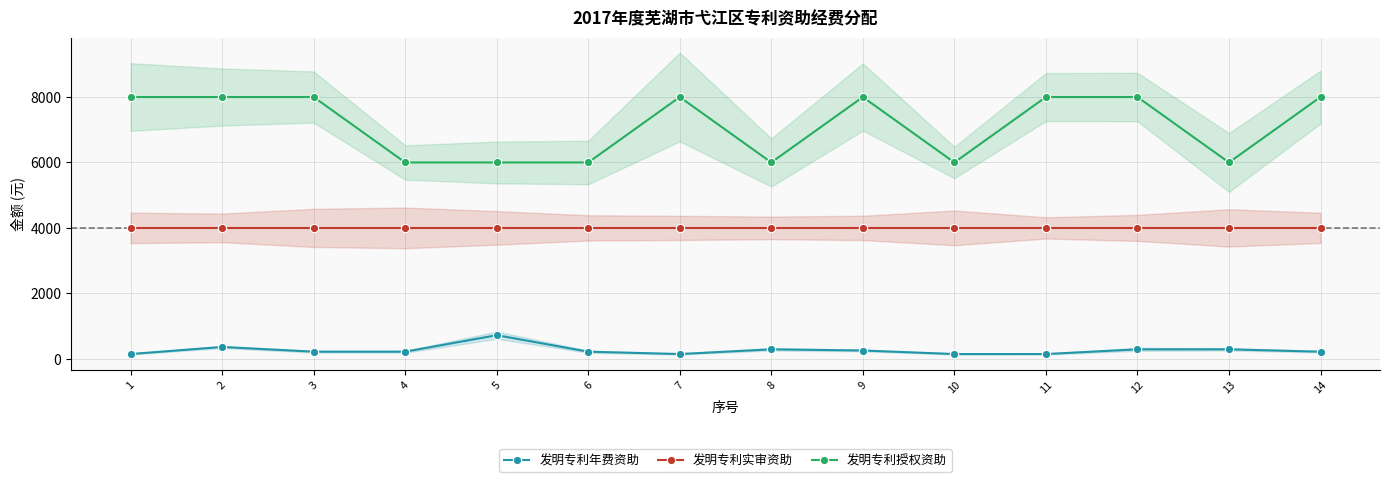

Reading left to right, transcribe all the data shown in this chart.

发明专利年费资助: 1=144	2=360	3=216	4=216	5=720	6=216	7=144	8=288	9=252	10=144	11=144	12=288	13=288	14=216
发明专利实审资助: 1=4000	2=4000	3=4000	4=4000	5=4000	6=4000	7=4000	8=4000	9=4000	10=4000	11=4000	12=4000	13=4000	14=4000
发明专利授权资助: 1=8000	2=8000	3=8000	4=6000	5=6000	6=6000	7=8000	8=6000	9=8000	10=6000	11=8000	12=8000	13=6000	14=8000